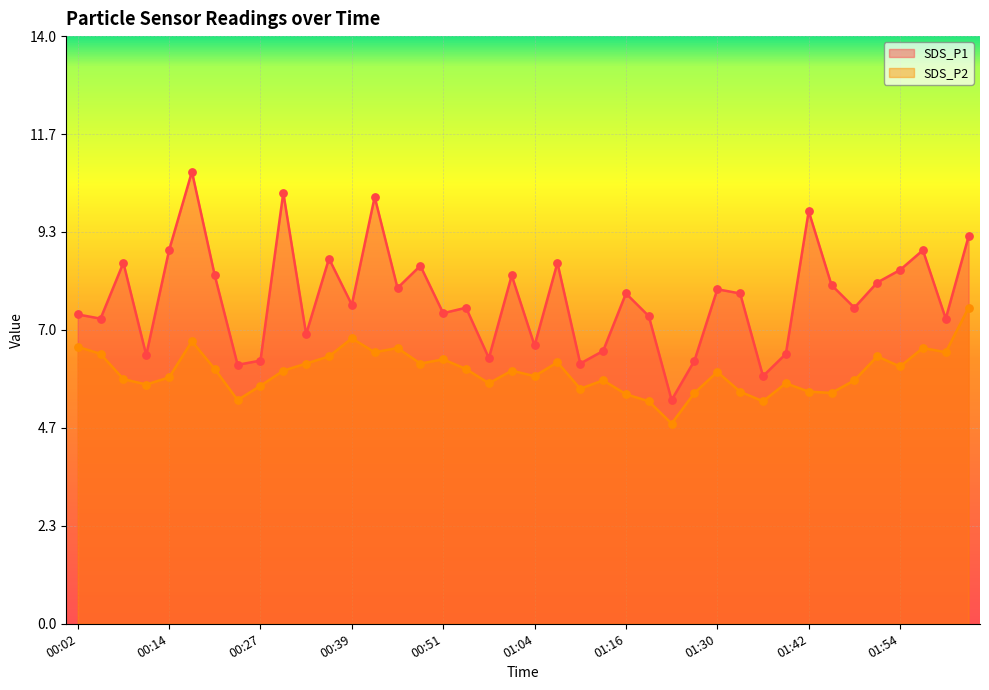

At which category is the sum across all series the highest?

00:17